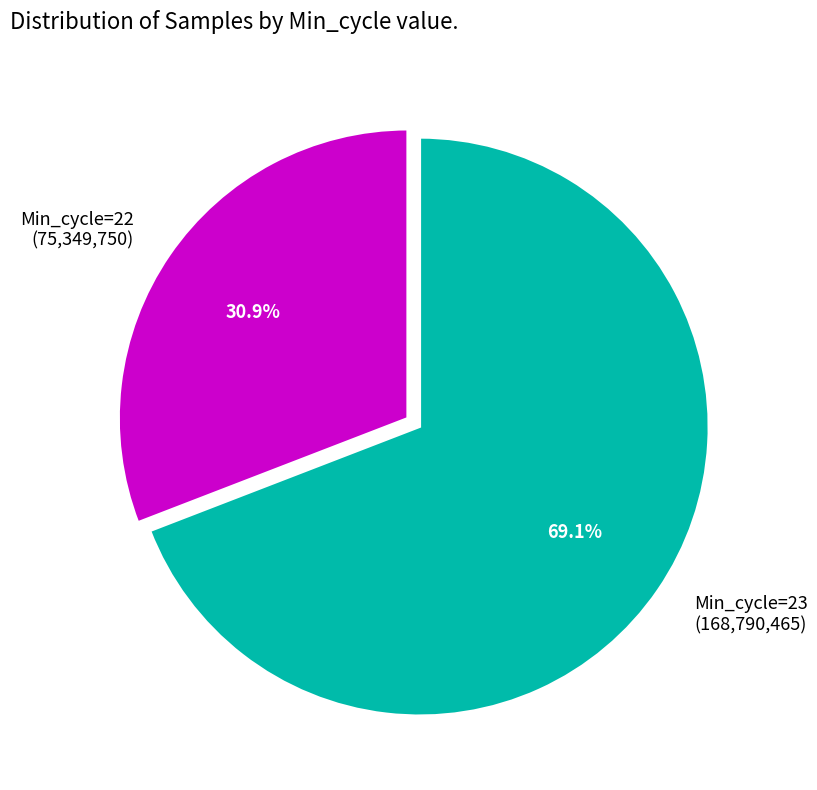

Which has a higher value, Min_cycle=23 (168,790,465) or Min_cycle=22 (75,349,750)?

Min_cycle=23 (168,790,465)